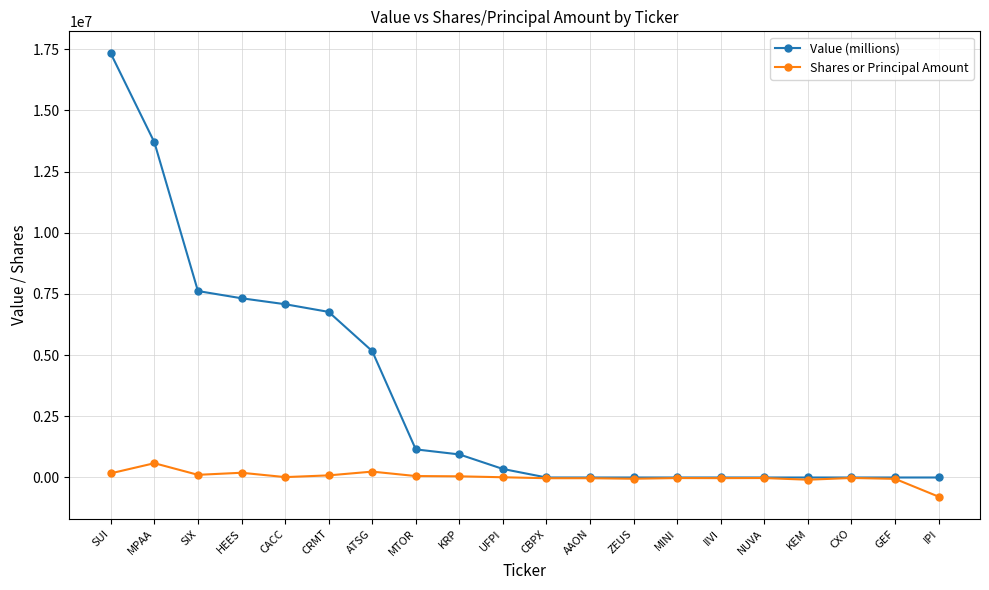

What are all the series names shown in the legend?

Value (millions), Shares or Principal Amount